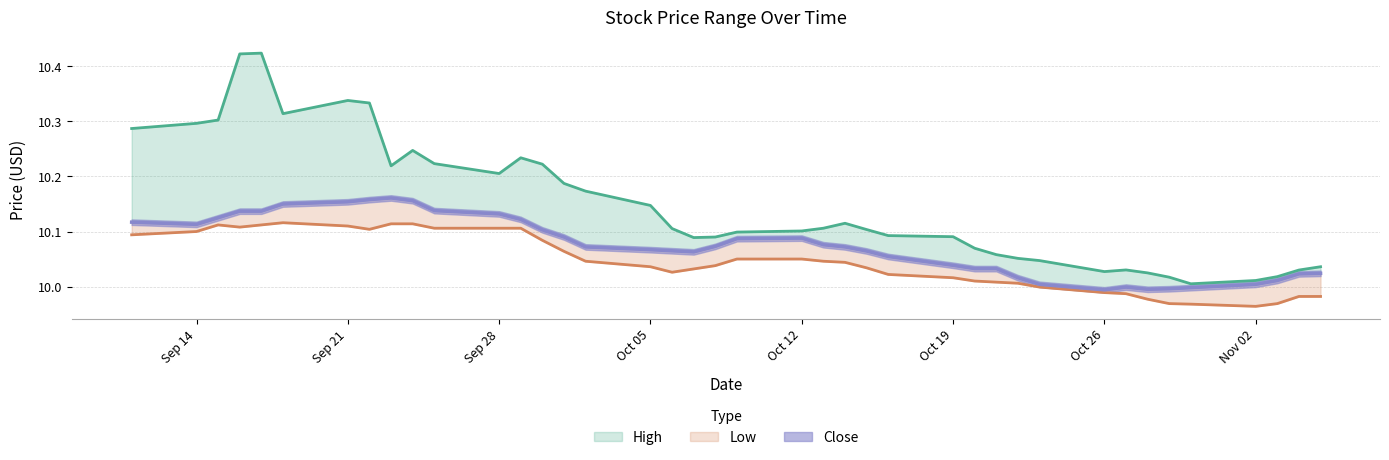

Count the number of categories in the chart.

40